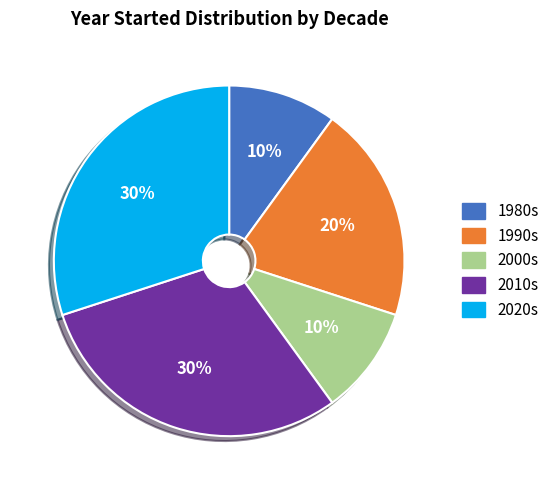

To the nearest percent, what is the difference between the largest and smallest slice percentages?

20%